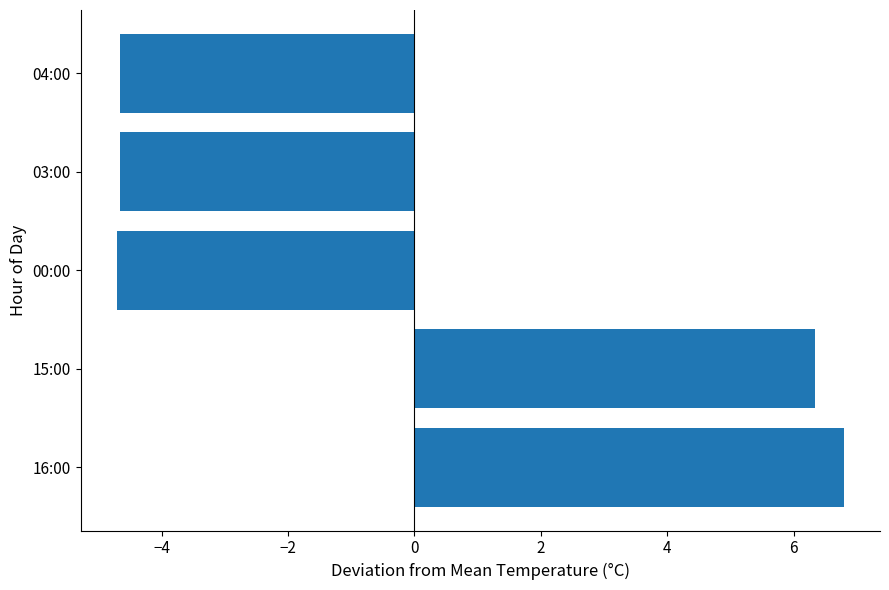

What is the sum of all values?

-0.9